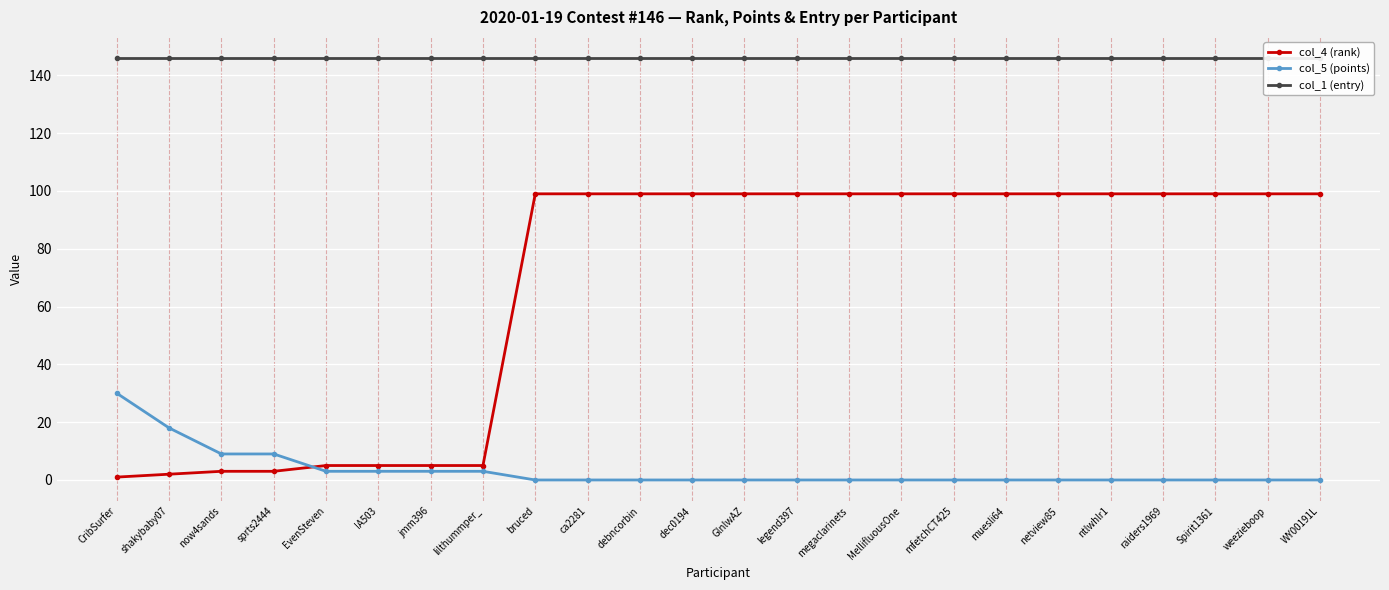

True or false: col_1 (entry) and col_5 (points) cross at least once.

False